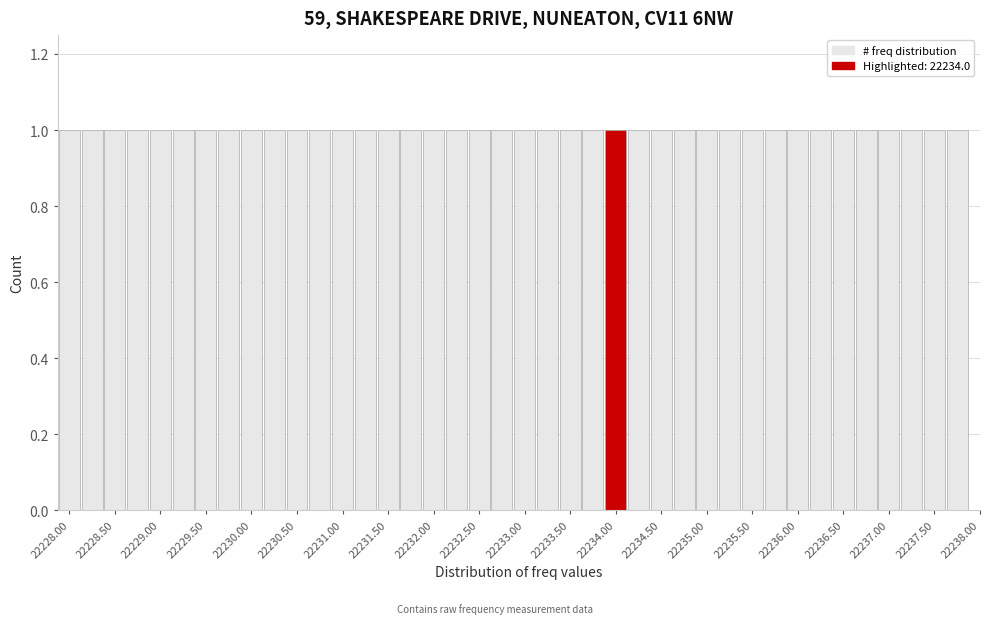

How tall is the bar that spans 22235.625 to 22235.875 on the x-axis? Neither the bar edges nor the heights are printed on the chart, so give them approximately, as read against the axes.

1